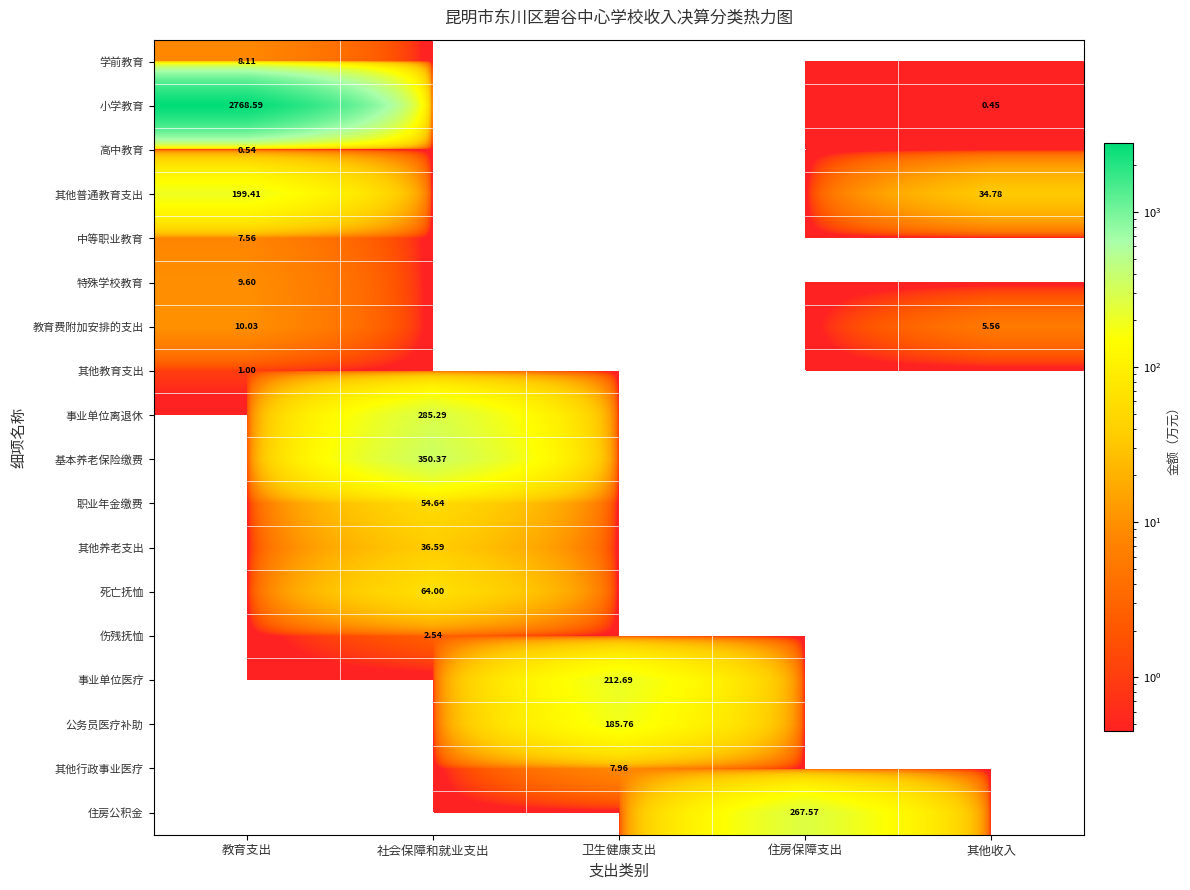

How many series are shown in this chart?

18